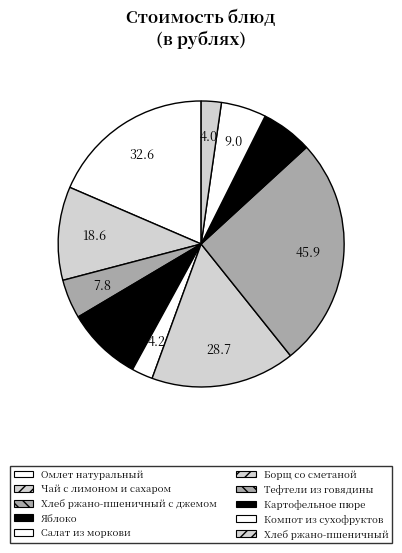

To the nearest percent, what is the combined percentage of Яблоко and Омлет натуральный?

27%